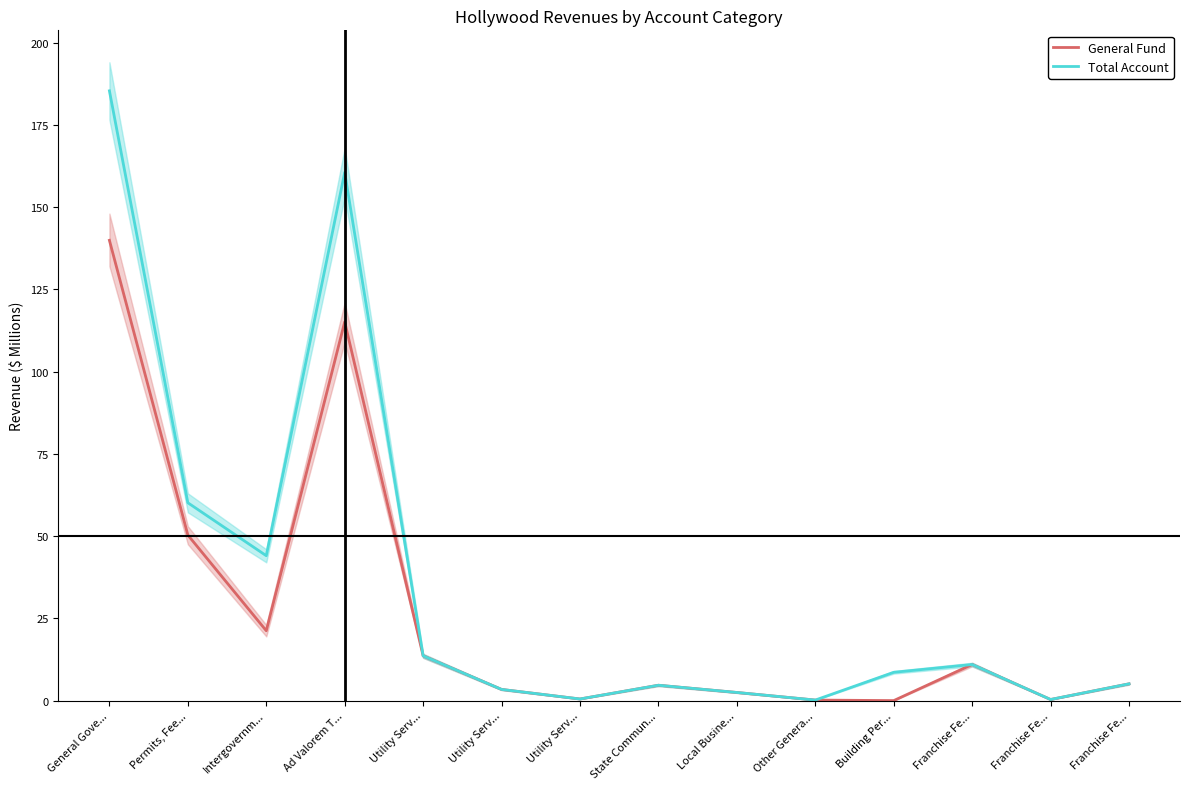

Is it true that General Fund equals 15.1 at Franchise Fe...?

False